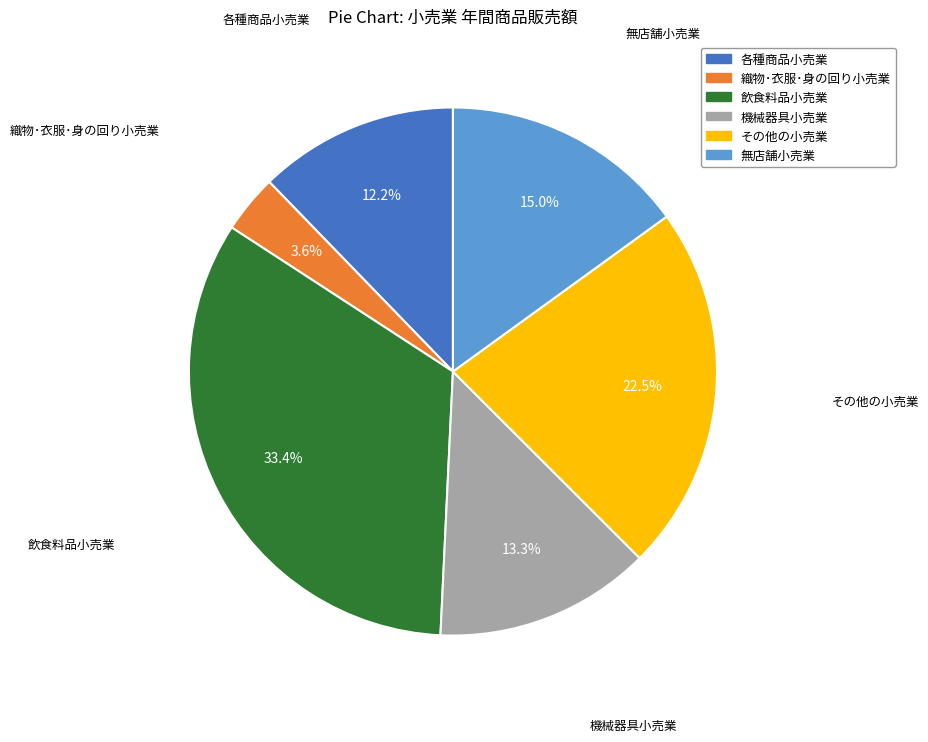

Does 飲食料品小売業 account for over 50% of the chart?

No